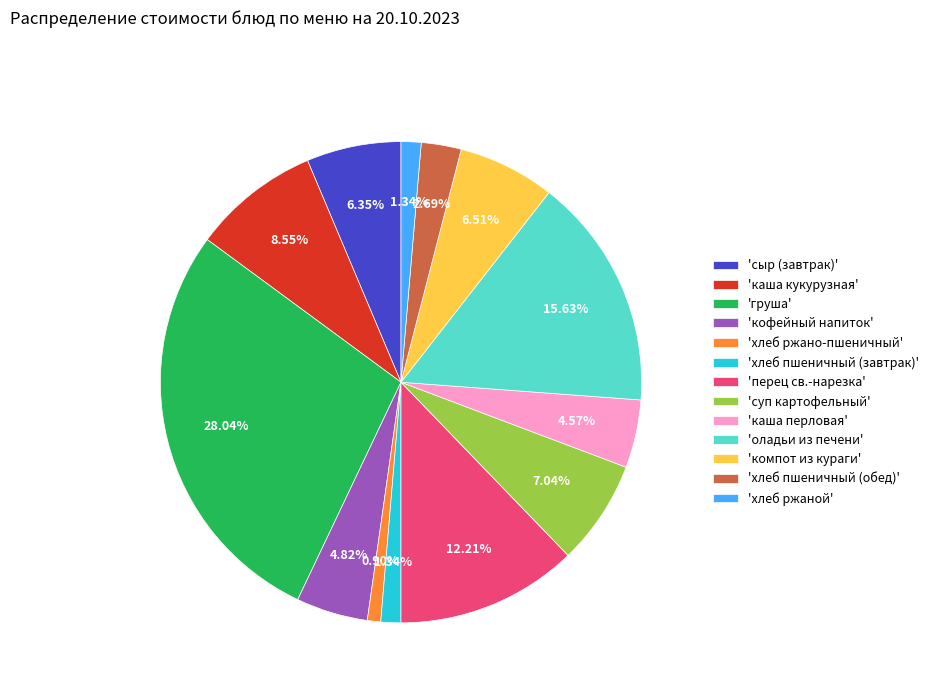

Does 'груша' represent more than half of the total?

No